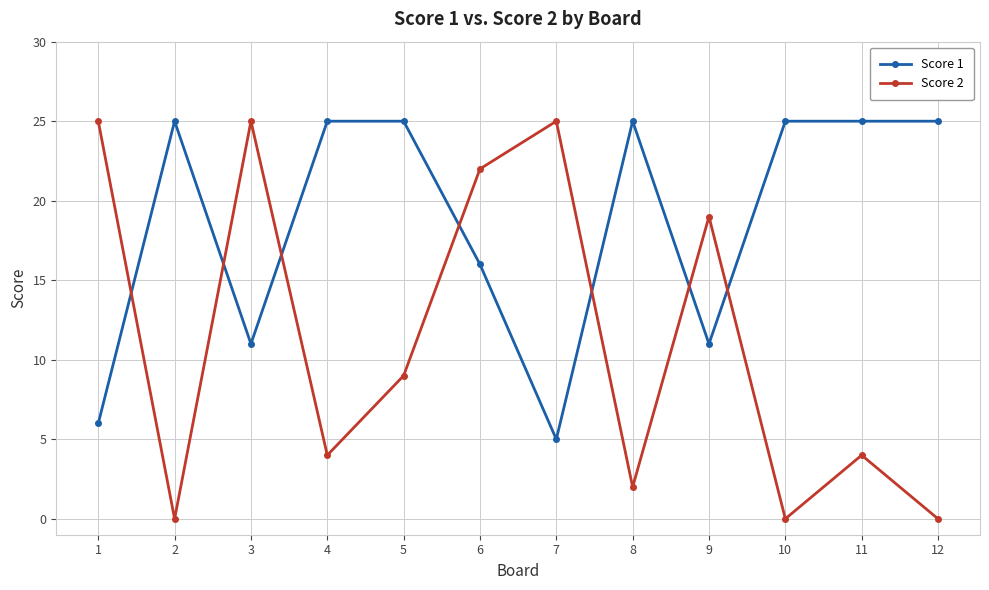

What is the greatest value displayed?

25